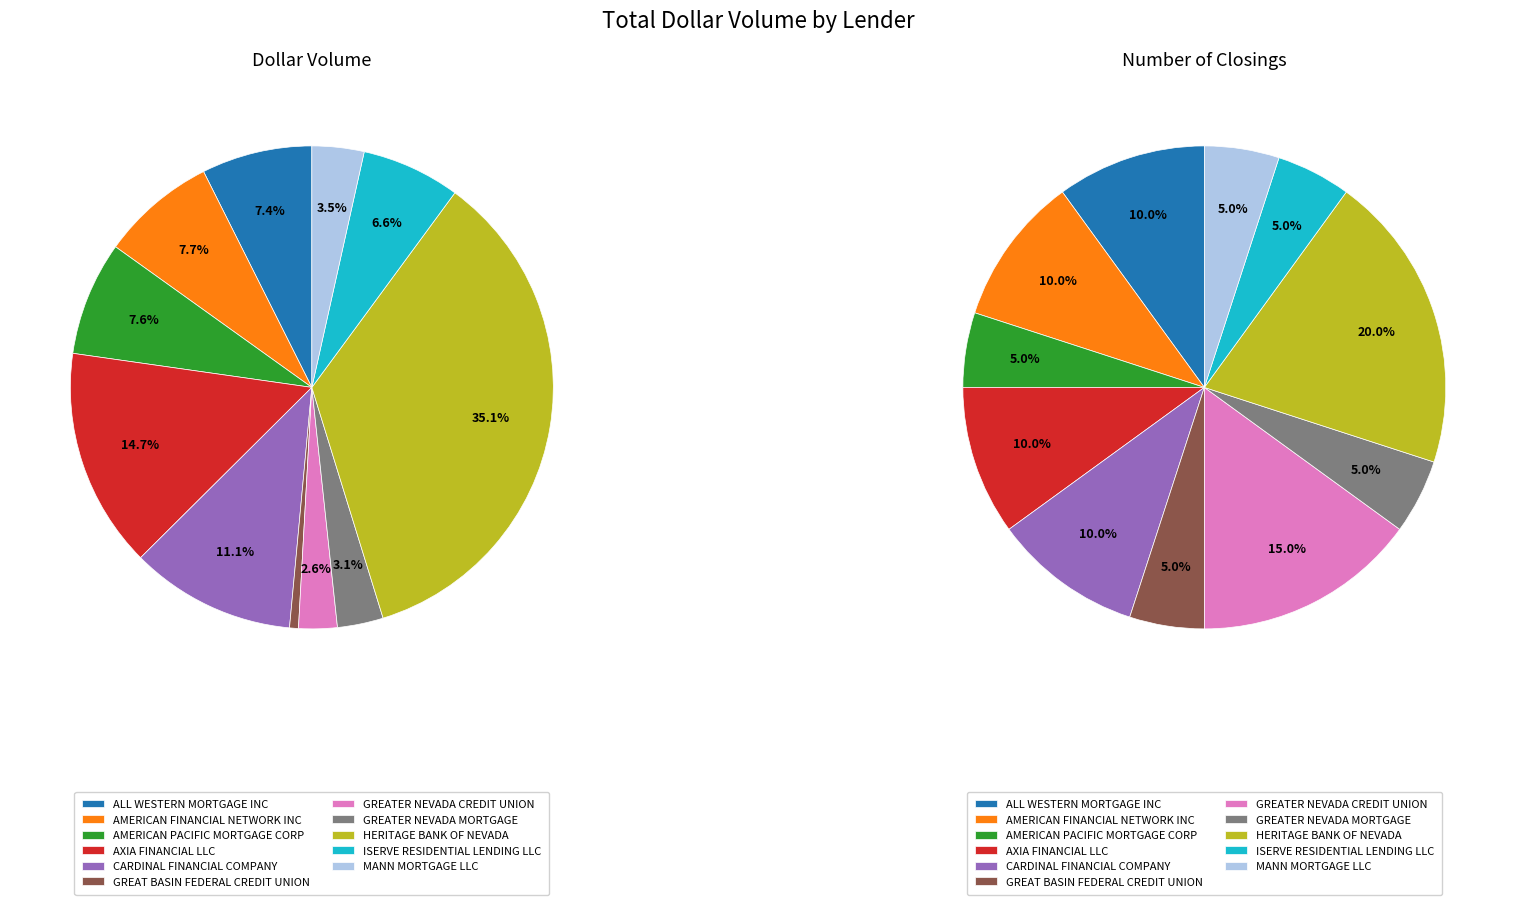

What percentage do AMERICAN PACIFIC MORTGAGE CORP and AMERICAN FINANCIAL NETWORK INC together represent?

15.0%